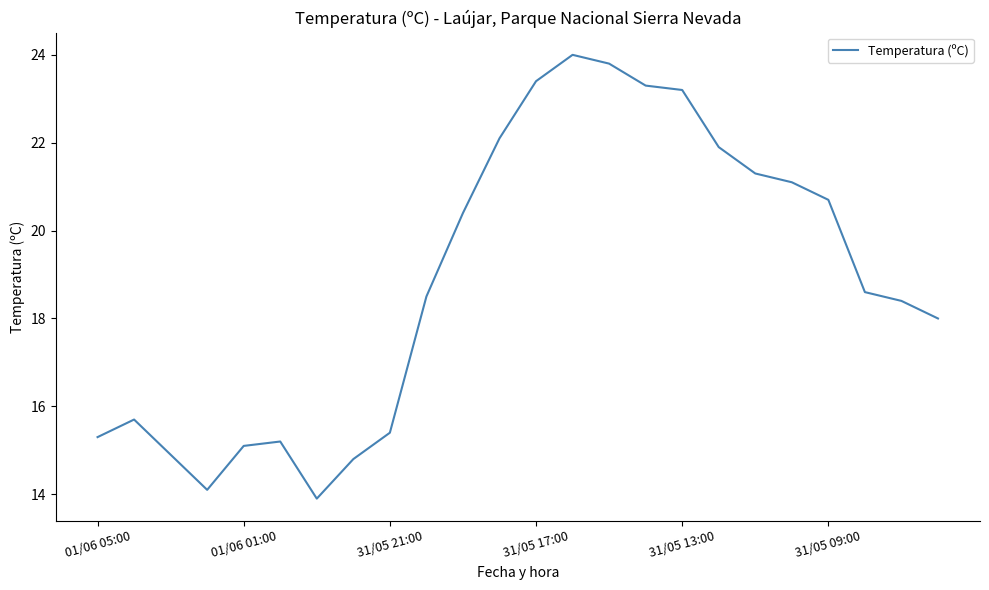

What is the difference between the maximum and minimum values?

10.1